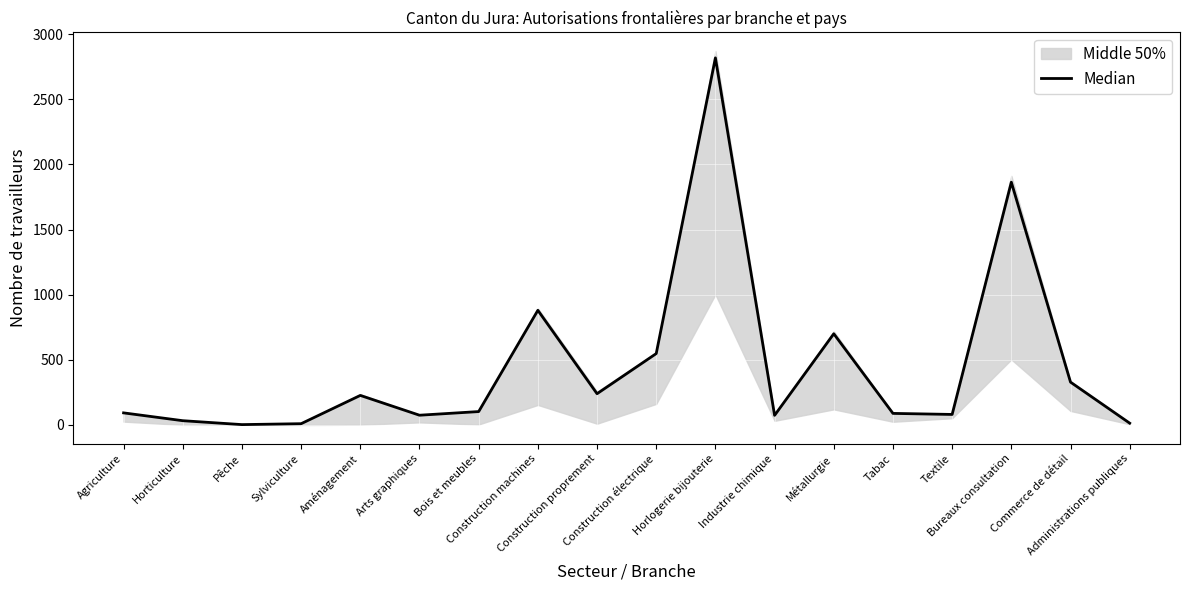

What is the smallest value displayed?

3